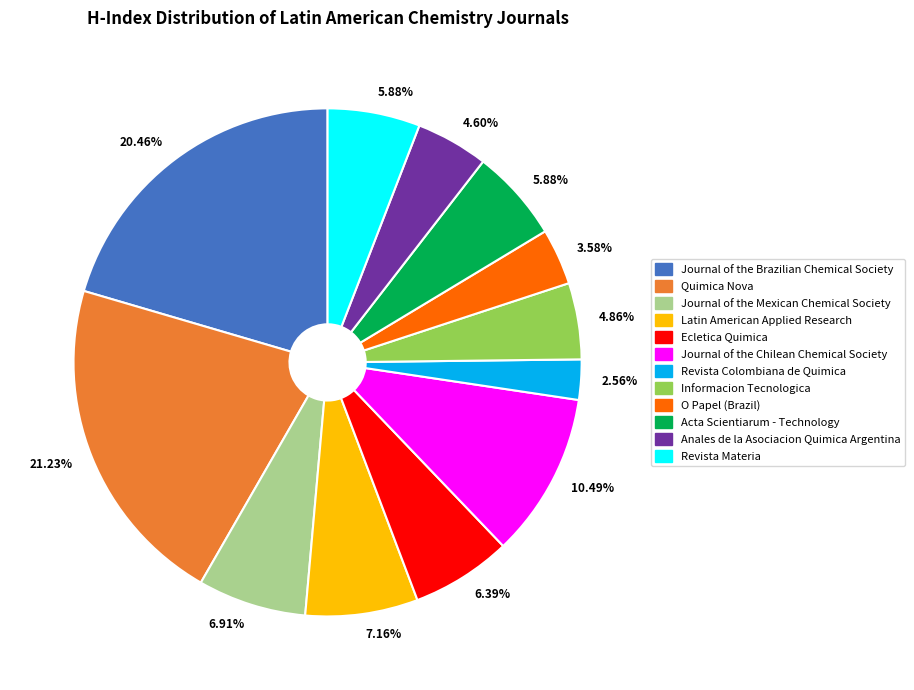

Is there any slice that represents more than half of the pie?

No